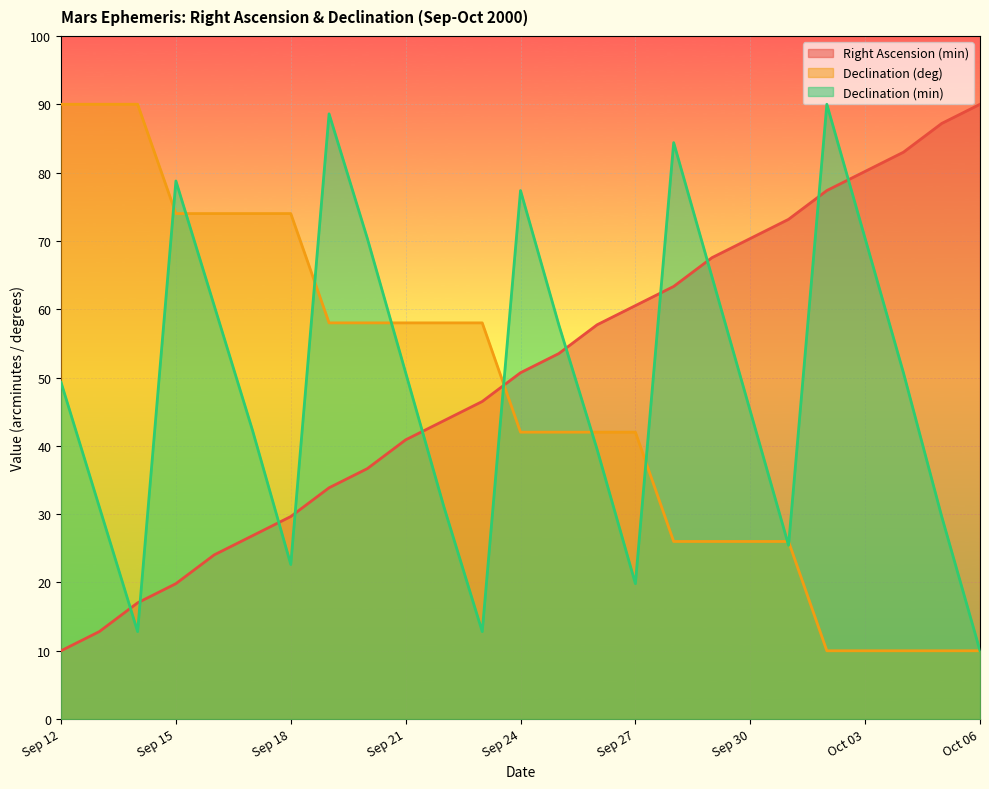

What position from the left is Sep 29?

18